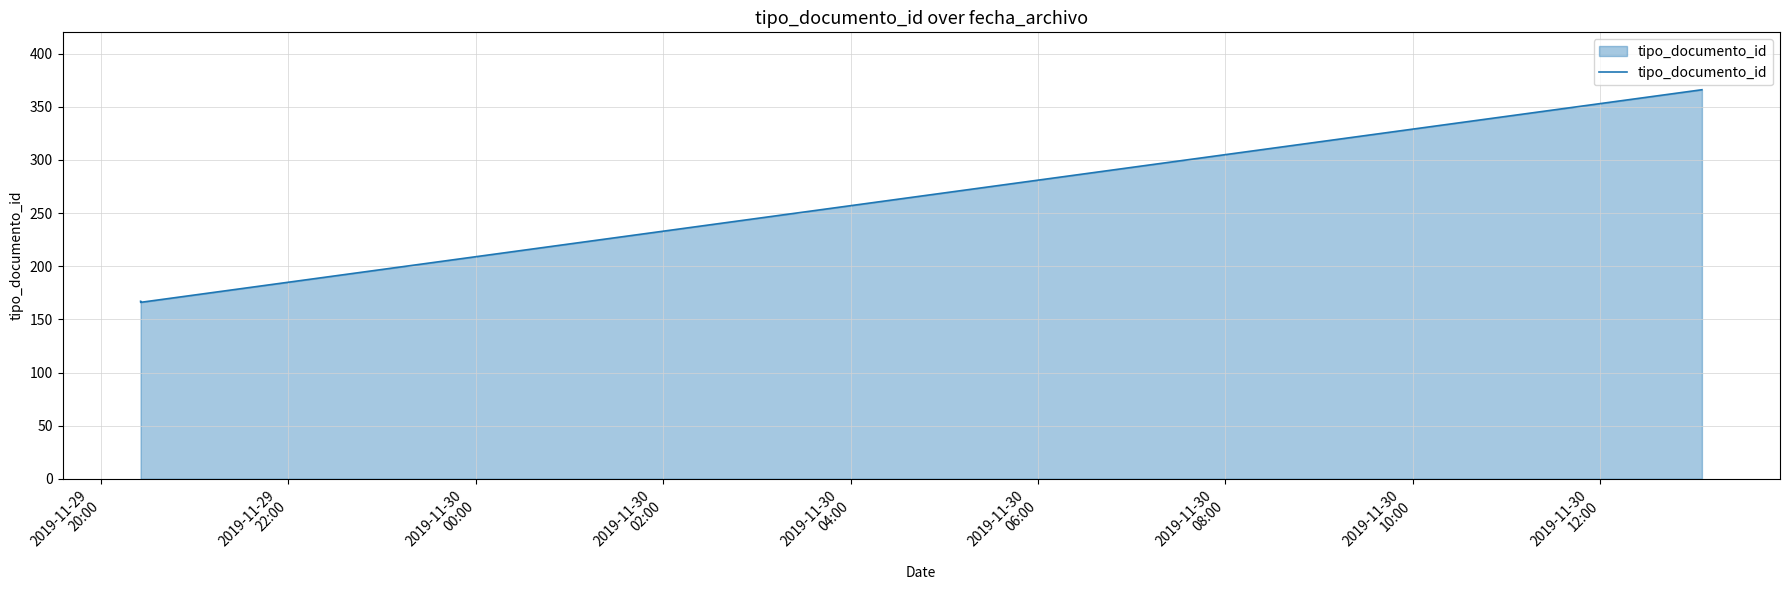

What is the difference between the maximum and minimum values?

200